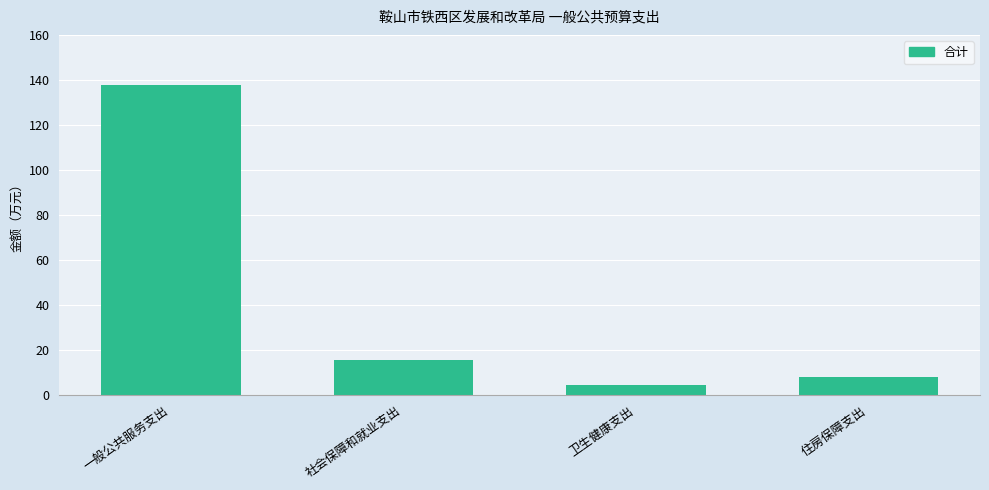

Is it true that the value at 住房保障支出 is 2.6?

False